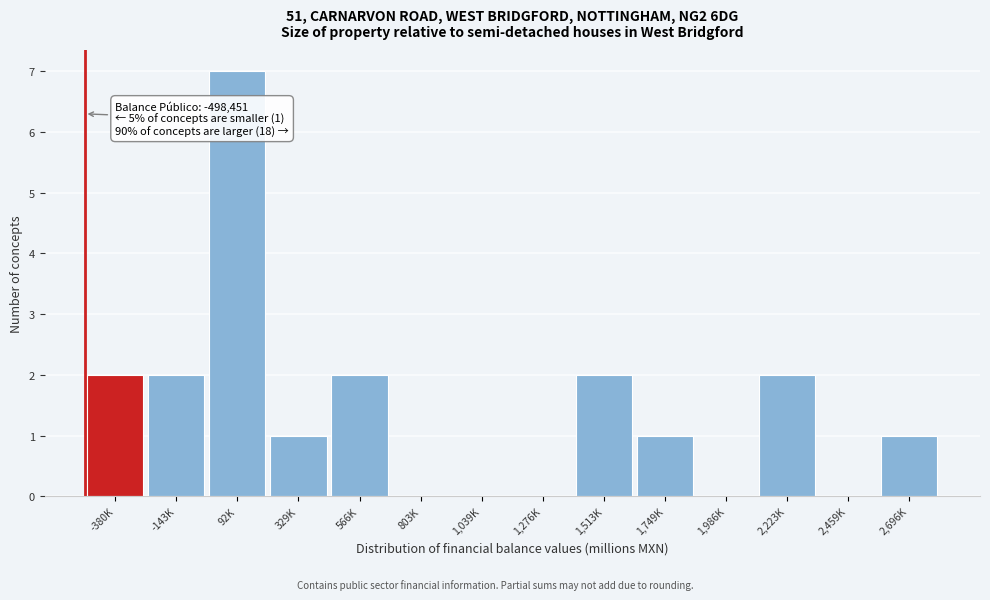

Reading left to right, transcribe all the data shown in this chart.

-380K=2	-143K=2	92K=7	329K=1	566K=2	803K=0	1,039K=0	1,276K=0	1,513K=2	1,749K=1	1,986K=0	2,223K=2	2,459K=0	2,696K=1